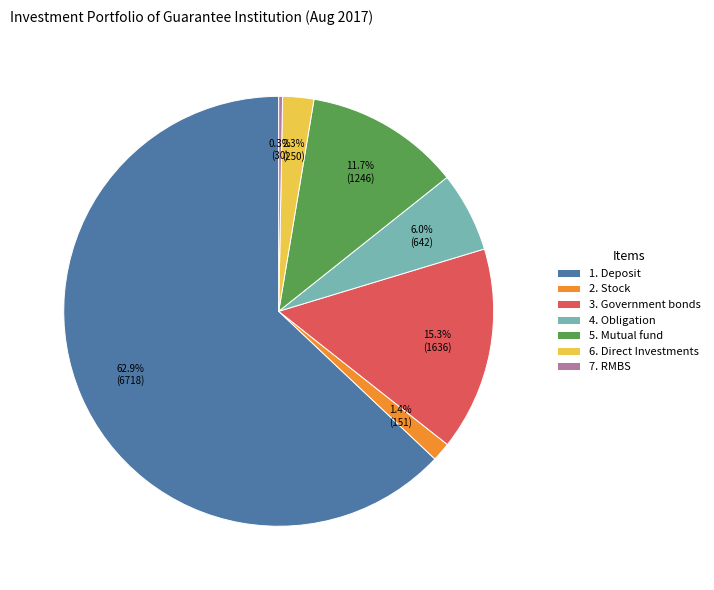

To the nearest percent, what portion does 4. Obligation represent?

6%